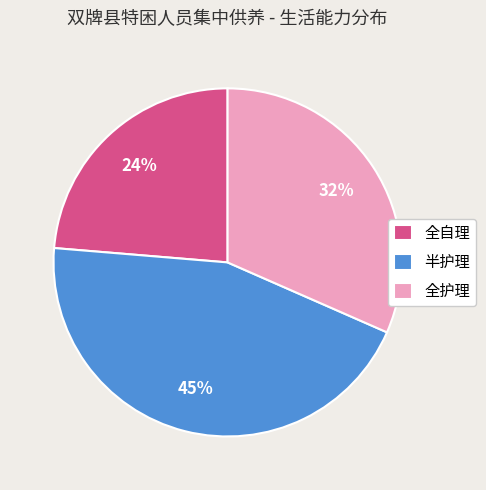

Do 全自理 and 全护理 together represent more than half of the pie?

Yes